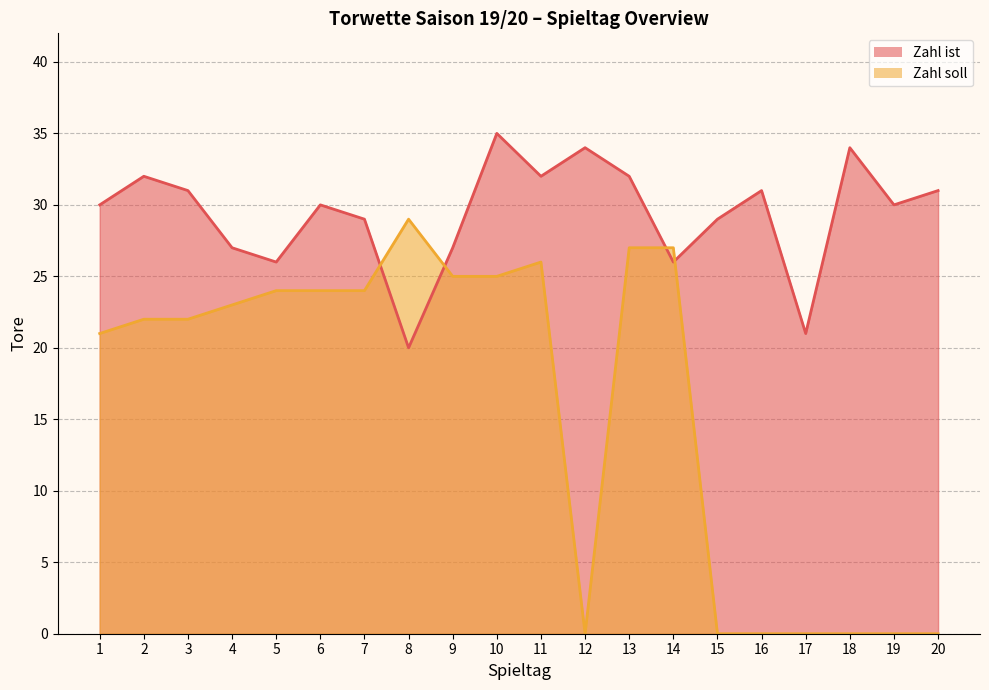

After their last crossing, which series has the higher values: Zahl soll or Zahl ist?

Zahl ist